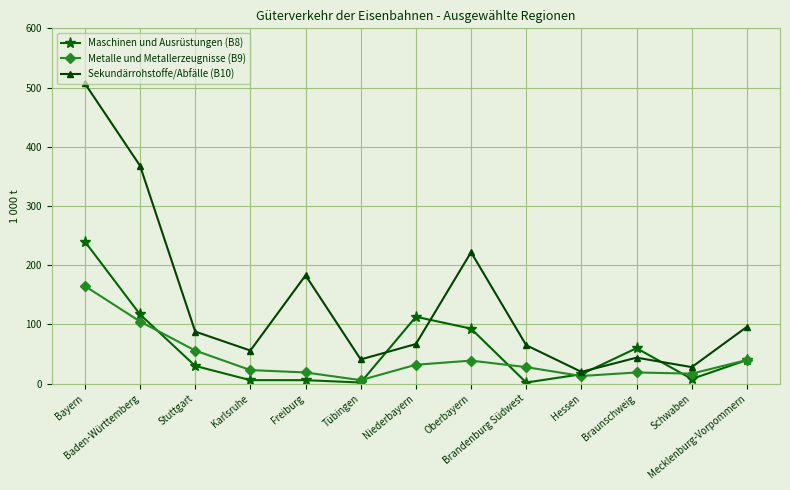

What is the minimum value shown in the chart?

2